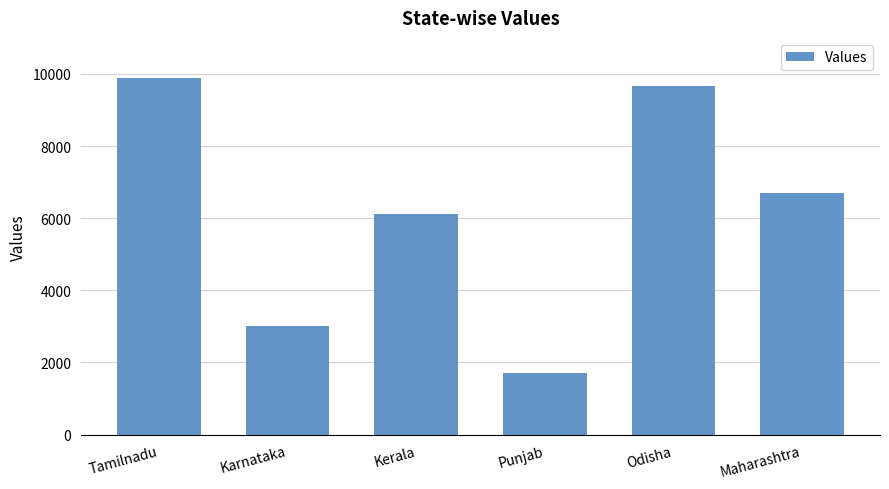

What value does the data have at Karnataka, to the nearest 50?

3000